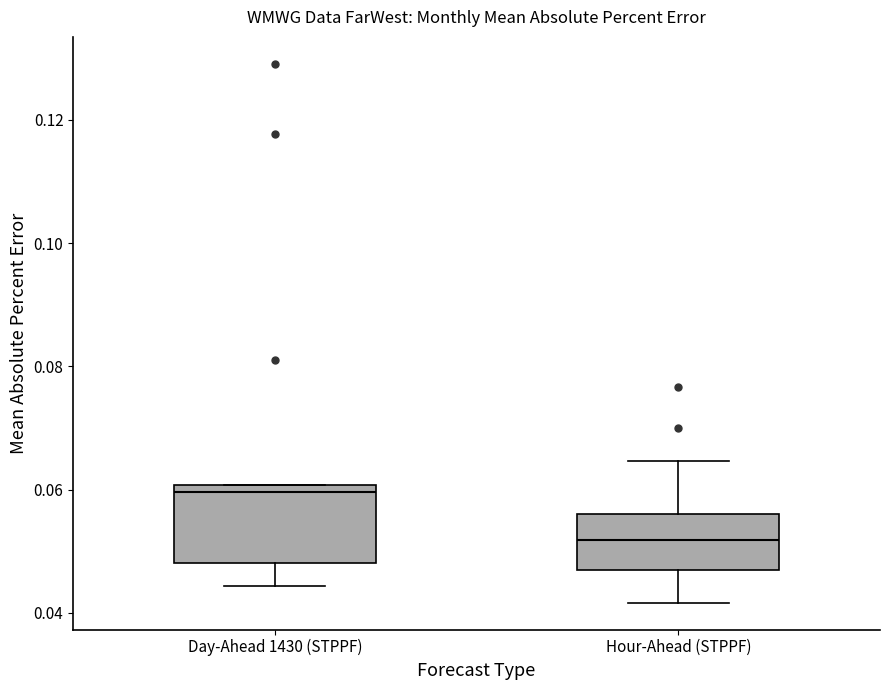

Reading left to right, transcribe this box plot: for each box, give where its median line is, the range the box spans, and where its two whiskers end, as read against the y-axis. The values are not printed on the chart, so give them approximately, as read against the axis.

Day-Ahead 1430 (STPPF): median 0.060 (just below the box's upper edge), box 0.048 to 0.060, whiskers 0.044 to 0.060
Hour-Ahead (STPPF): median 0.052, box 0.046 to 0.056, whiskers 0.042 to 0.064